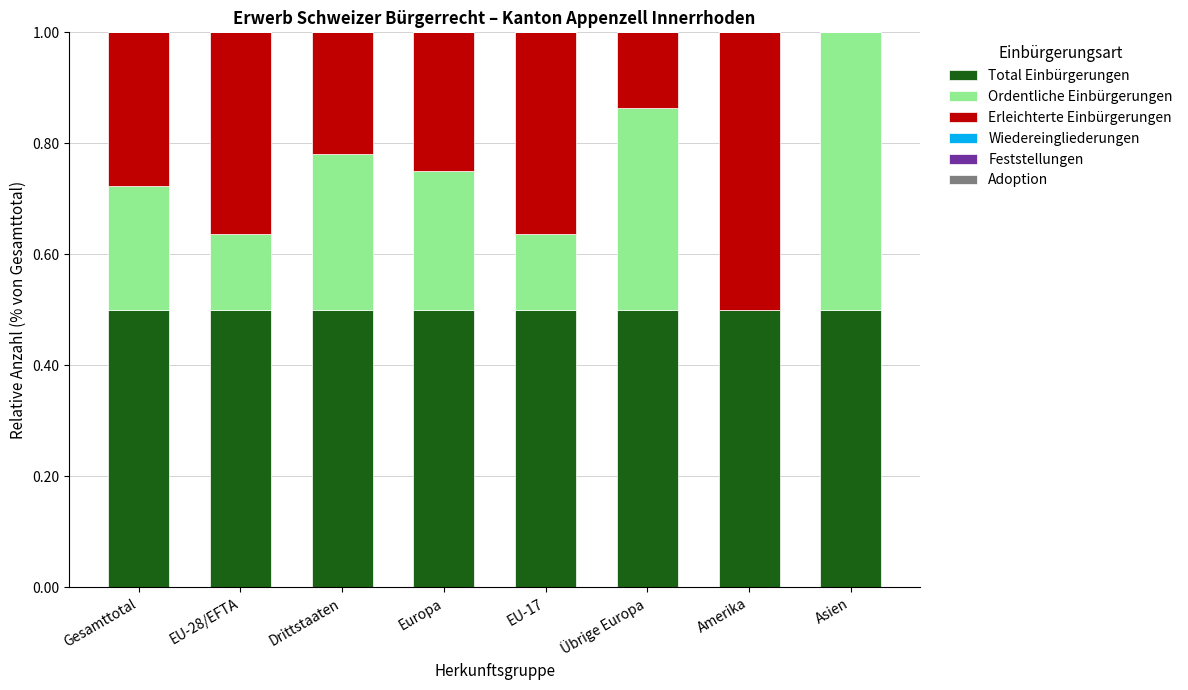

What is the total value across all series at Übrige Europa?

1.0